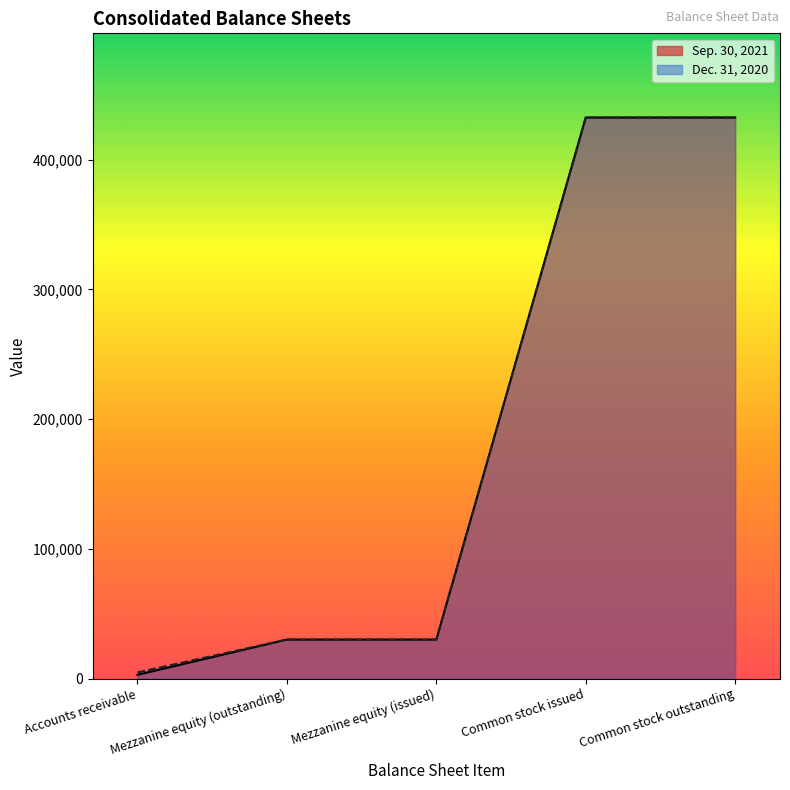

What is the label of the 5th point from the left?

Common stock outstanding